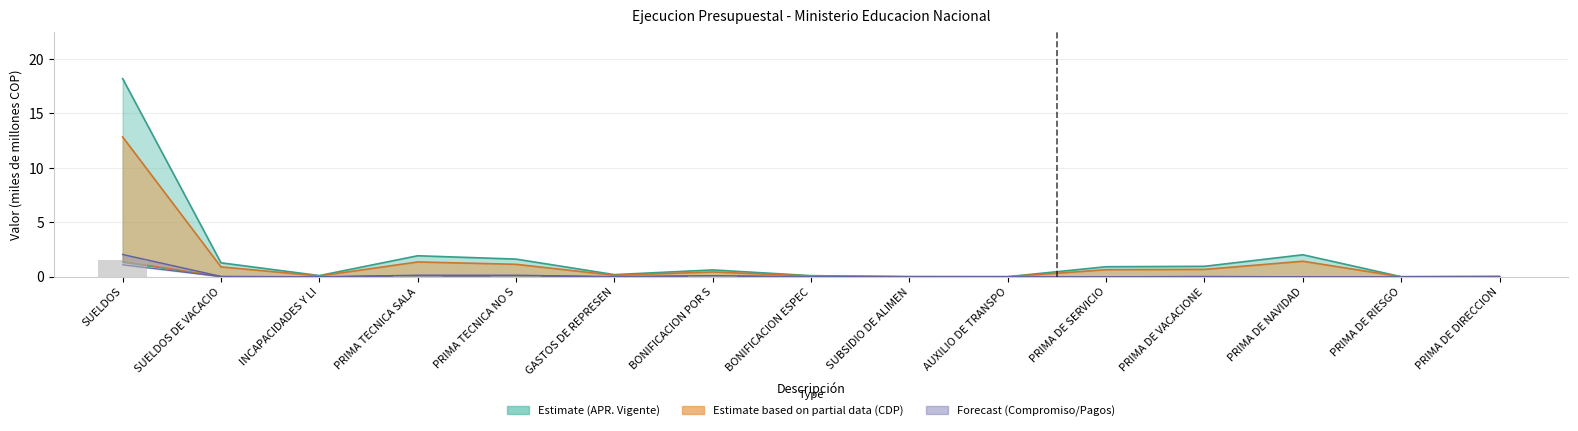

Are the bars grouped side by side (vs. stacked)?

No